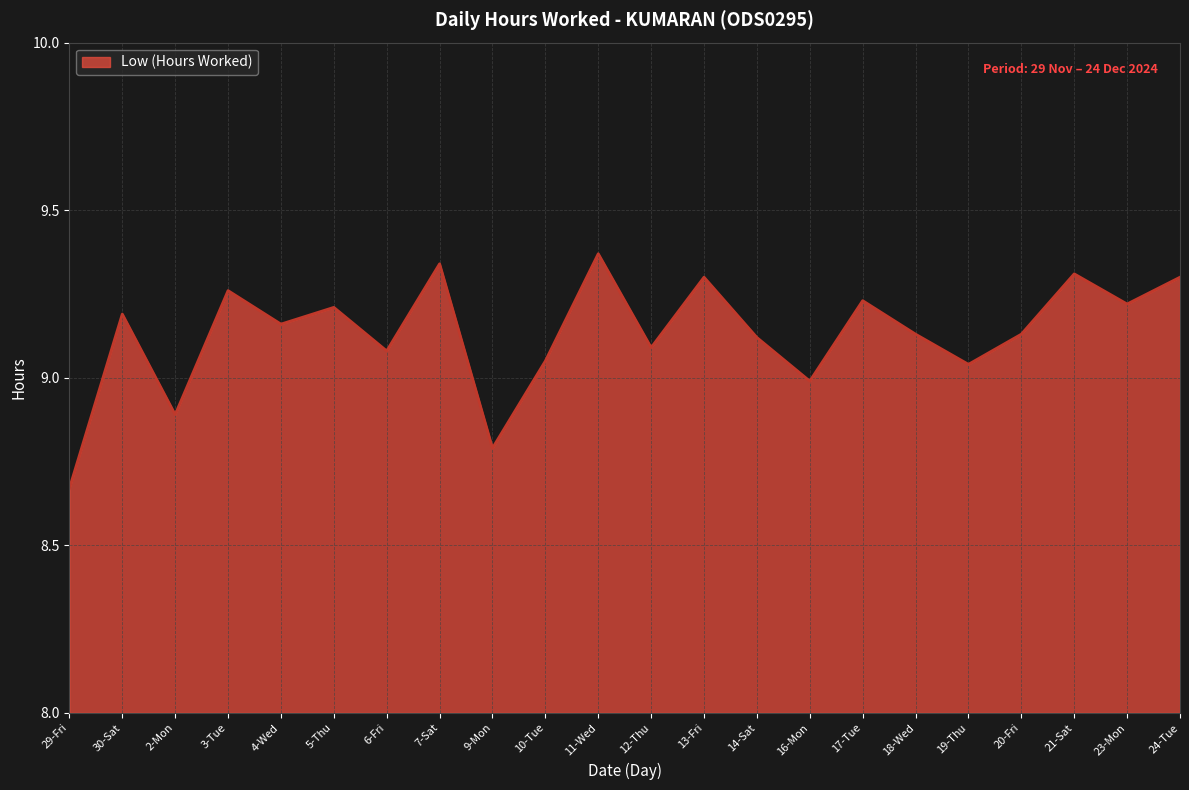

What is the difference between the maximum and minimum values?

0.7